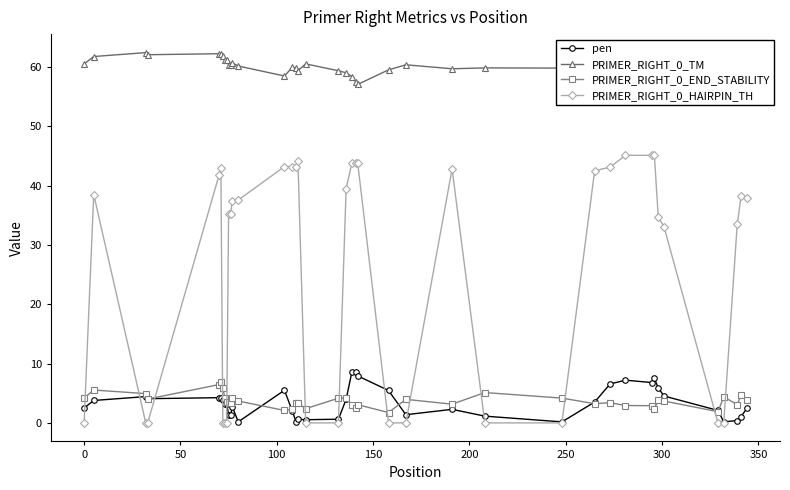

In PRIMER_RIGHT_0_END_STABILITY, how many points are higher than both neighbors (excluding endpoints)?

12